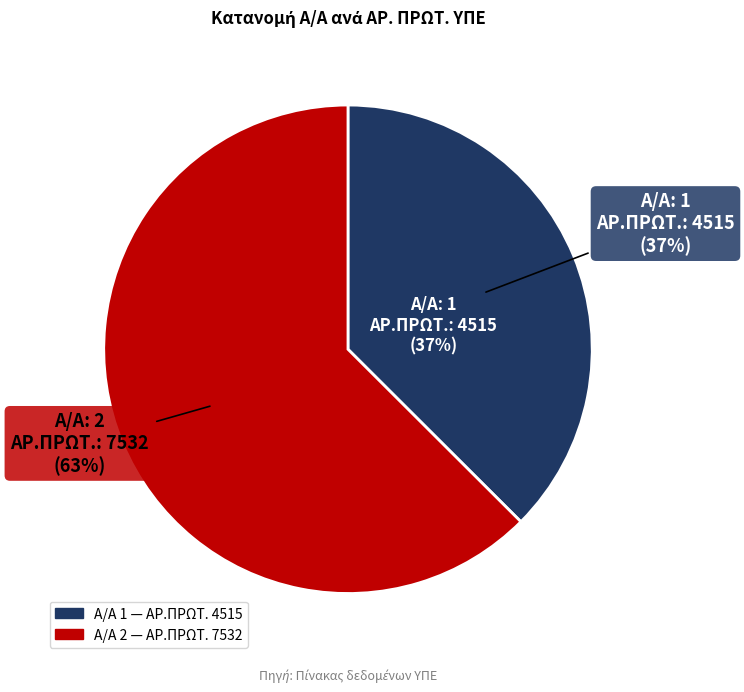

Approximately how many times larger is the value at 2 compared to 1?

1.7